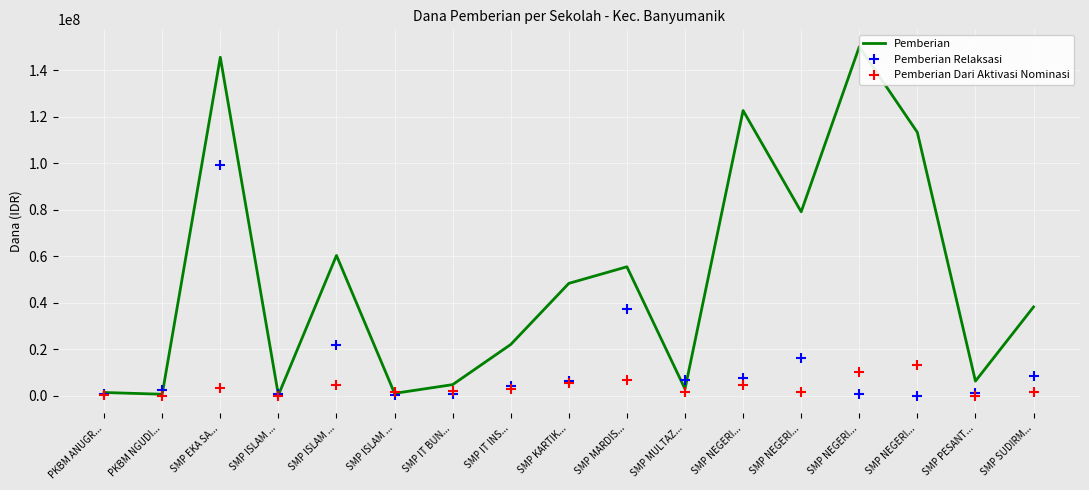

True or false: Pemberian Dari Aktivasi Nominasi has a value of 0 at PKBM NGUDI....

True